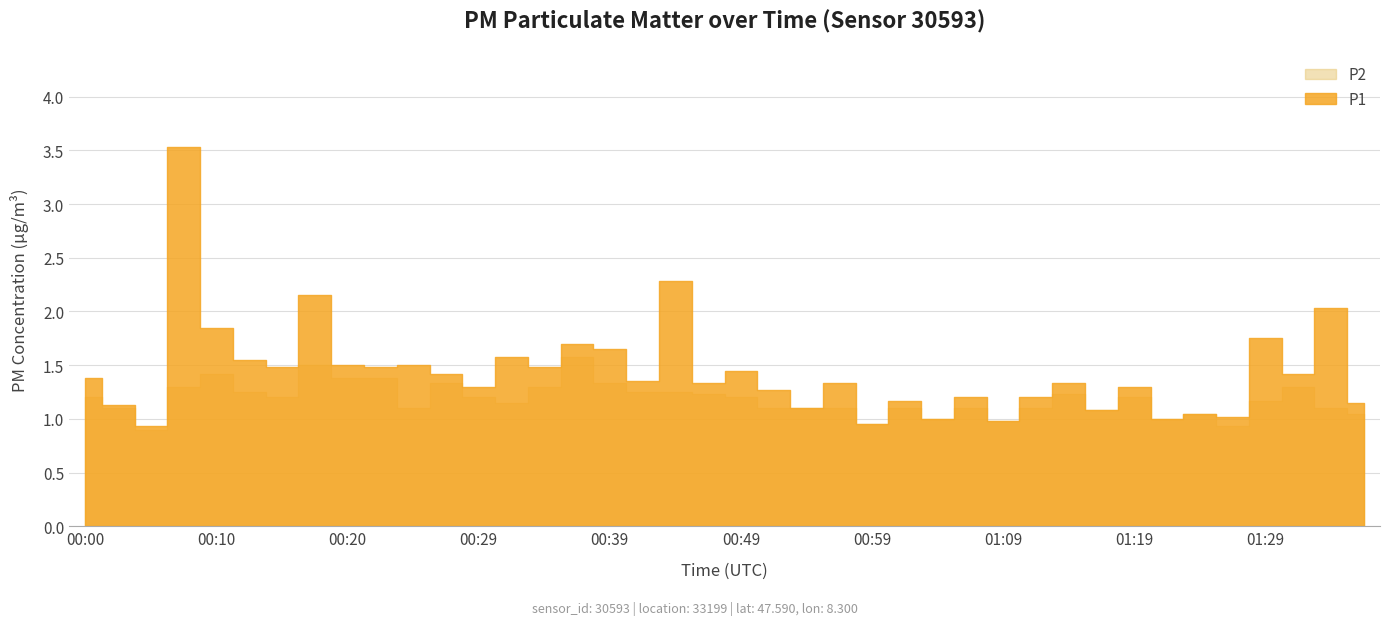

List the labels in order of P2 value, smallest first.

00:05, 01:26, 00:59, 01:09, 01:04, 01:21, 01:24, 01:36, 01:17, 00:03, 00:25, 00:52, 00:54, 00:57, 01:02, 01:07, 01:12, 01:34, 00:32, 01:29, 00:00, 00:15, 00:29, 00:49, 01:19, 00:47, 01:14, 00:12, 00:42, 00:44, 00:08, 00:34, 01:31, 00:27, 00:39, 00:20, 00:22, 00:10, 00:17, 00:37